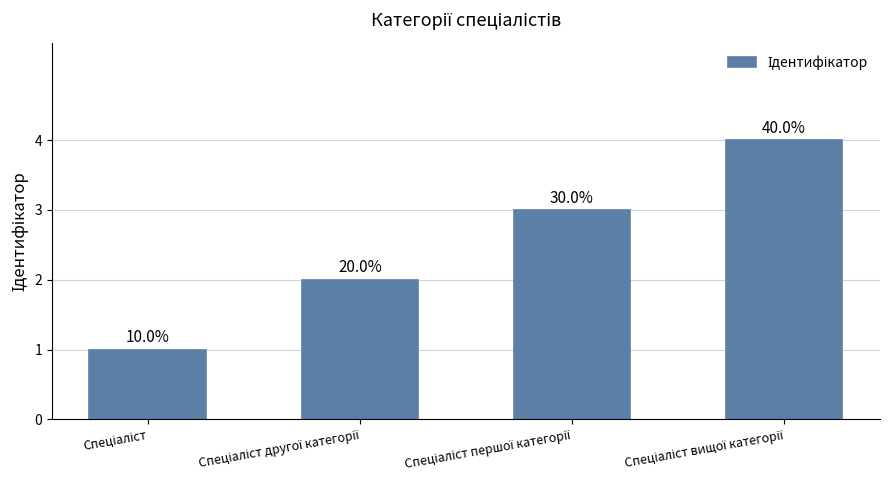

What is the approximate value at Спеціаліст першої категорії?

3